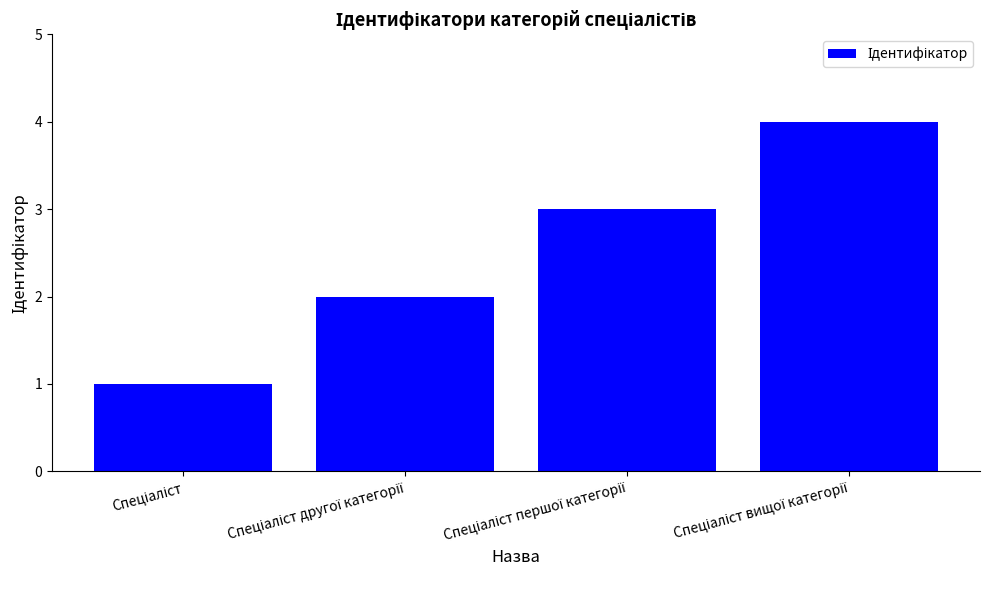

What is the sum of all values?

10